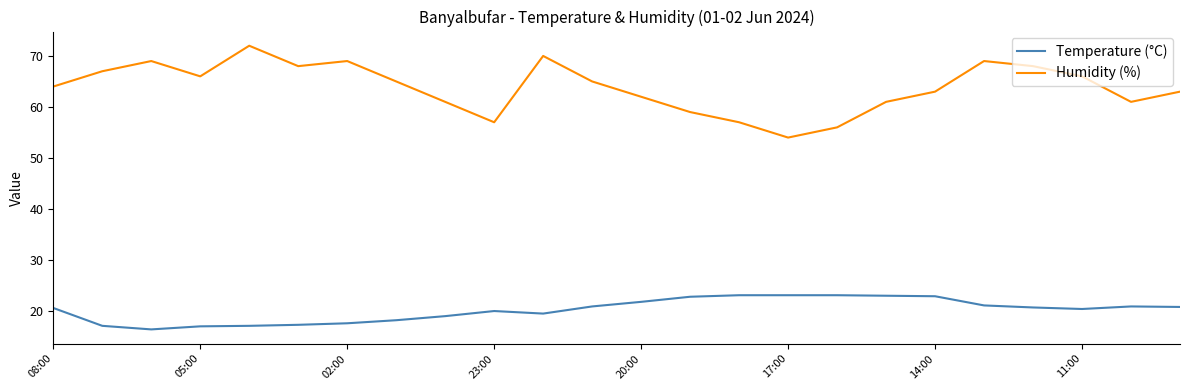

Which series has the largest total across all categories?

Humidity (%)